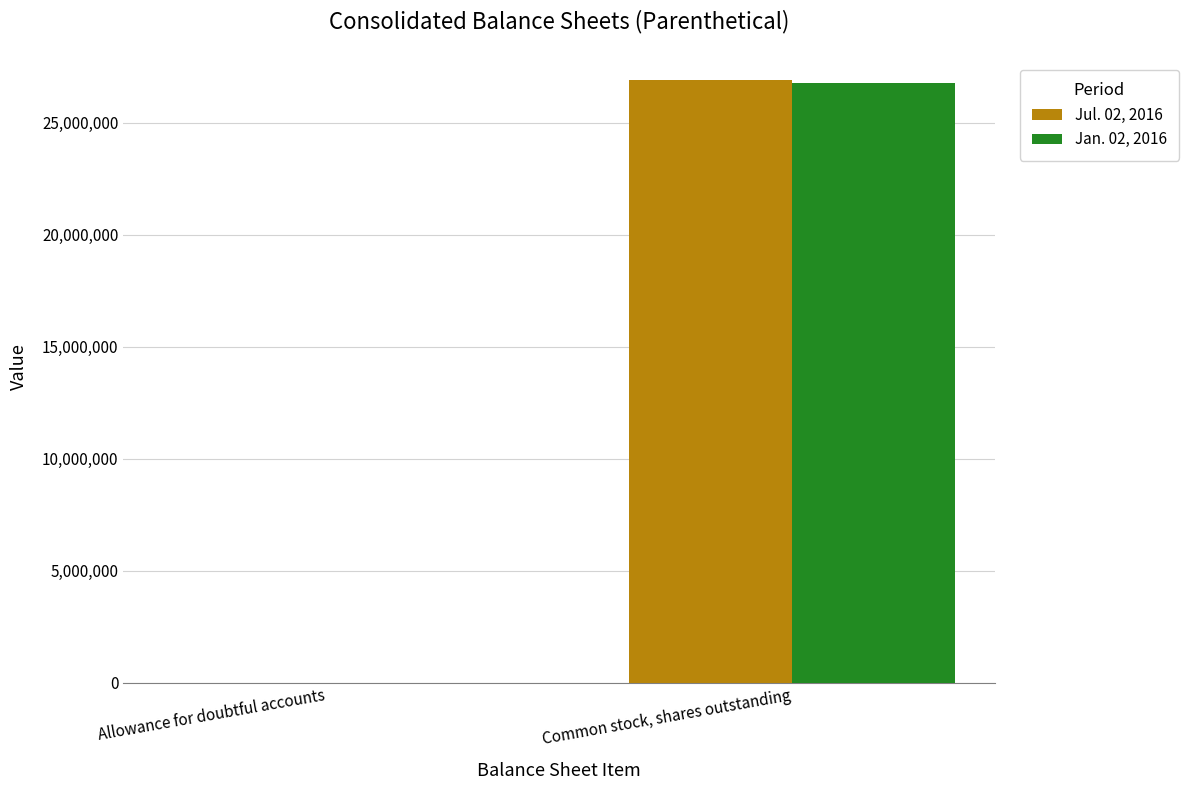

At which category is the sum across all series the highest?

Common stock, shares outstanding